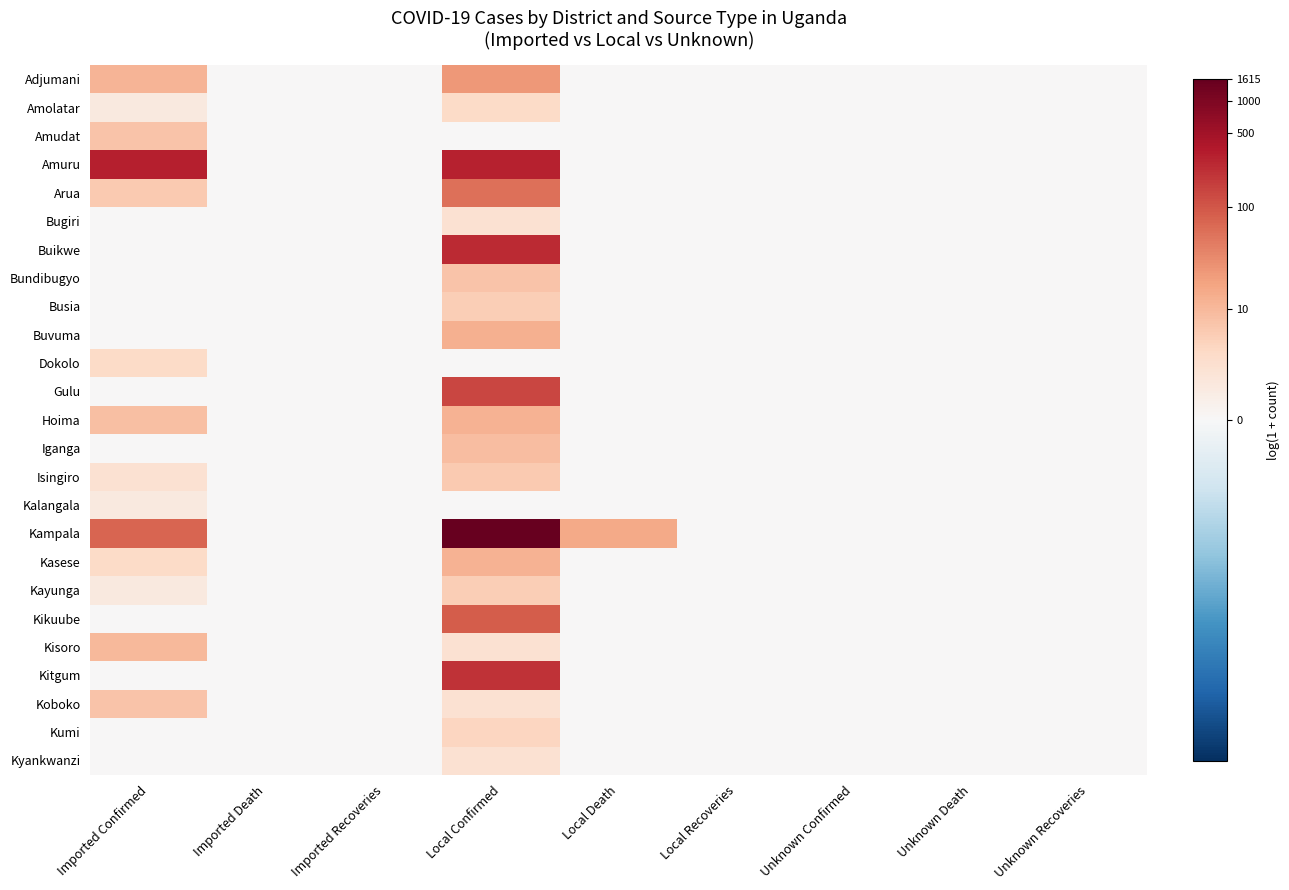

Reading left to right, transcribe all the data shown in this chart.

Adjumani: Imported Confirmed=2.5	Imported Death=0.0	Imported Recoveries=0.0	Local Confirmed=3.2	Local Death=0.0	Local Recoveries=0.0	Unknown Confirmed=0.0	Unknown Death=0.0	Unknown Recoveries=0.0
Amolatar: Imported Confirmed=0.7	Imported Death=0.0	Imported Recoveries=0.0	Local Confirmed=1.4	Local Death=0.0	Local Recoveries=0.0	Unknown Confirmed=0.0	Unknown Death=0.0	Unknown Recoveries=0.0
Amudat: Imported Confirmed=2.1	Imported Death=0.0	Imported Recoveries=0.0	Local Confirmed=0.0	Local Death=0.0	Local Recoveries=0.0	Unknown Confirmed=0.0	Unknown Death=0.0	Unknown Recoveries=0.0
Amuru: Imported Confirmed=5.8	Imported Death=0.0	Imported Recoveries=0.0	Local Confirmed=5.7	Local Death=0.0	Local Recoveries=0.0	Unknown Confirmed=0.0	Unknown Death=0.0	Unknown Recoveries=0.0
Arua: Imported Confirmed=1.9	Imported Death=0.0	Imported Recoveries=0.0	Local Confirmed=4.0	Local Death=0.0	Local Recoveries=0.0	Unknown Confirmed=0.0	Unknown Death=0.0	Unknown Recoveries=0.0
Bugiri: Imported Confirmed=0.0	Imported Death=0.0	Imported Recoveries=0.0	Local Confirmed=1.1	Local Death=0.0	Local Recoveries=0.0	Unknown Confirmed=0.0	Unknown Death=0.0	Unknown Recoveries=0.0
Buikwe: Imported Confirmed=0.0	Imported Death=0.0	Imported Recoveries=0.0	Local Confirmed=5.5	Local Death=0.0	Local Recoveries=0.0	Unknown Confirmed=0.0	Unknown Death=0.0	Unknown Recoveries=0.0
Bundibugyo: Imported Confirmed=0.0	Imported Death=0.0	Imported Recoveries=0.0	Local Confirmed=2.1	Local Death=0.0	Local Recoveries=0.0	Unknown Confirmed=0.0	Unknown Death=0.0	Unknown Recoveries=0.0
Busia: Imported Confirmed=0.0	Imported Death=0.0	Imported Recoveries=0.0	Local Confirmed=1.8	Local Death=0.0	Local Recoveries=0.0	Unknown Confirmed=0.0	Unknown Death=0.0	Unknown Recoveries=0.0
Buvuma: Imported Confirmed=0.0	Imported Death=0.0	Imported Recoveries=0.0	Local Confirmed=2.6	Local Death=0.0	Local Recoveries=0.0	Unknown Confirmed=0.0	Unknown Death=0.0	Unknown Recoveries=0.0
Dokolo: Imported Confirmed=1.4	Imported Death=0.0	Imported Recoveries=0.0	Local Confirmed=0.0	Local Death=0.0	Local Recoveries=0.0	Unknown Confirmed=0.0	Unknown Death=0.0	Unknown Recoveries=0.0
Gulu: Imported Confirmed=0.0	Imported Death=0.0	Imported Recoveries=0.0	Local Confirmed=4.9	Local Death=0.0	Local Recoveries=0.0	Unknown Confirmed=0.0	Unknown Death=0.0	Unknown Recoveries=0.0
Hoima: Imported Confirmed=2.2	Imported Death=0.0	Imported Recoveries=0.0	Local Confirmed=2.6	Local Death=0.0	Local Recoveries=0.0	Unknown Confirmed=0.0	Unknown Death=0.0	Unknown Recoveries=0.0
Iganga: Imported Confirmed=0.0	Imported Death=0.0	Imported Recoveries=0.0	Local Confirmed=2.3	Local Death=0.0	Local Recoveries=0.0	Unknown Confirmed=0.0	Unknown Death=0.0	Unknown Recoveries=0.0
Isingiro: Imported Confirmed=1.1	Imported Death=0.0	Imported Recoveries=0.0	Local Confirmed=1.9	Local Death=0.0	Local Recoveries=0.0	Unknown Confirmed=0.0	Unknown Death=0.0	Unknown Recoveries=0.0
Kalangala: Imported Confirmed=0.7	Imported Death=0.0	Imported Recoveries=0.0	Local Confirmed=0.0	Local Death=0.0	Local Recoveries=0.0	Unknown Confirmed=0.0	Unknown Death=0.0	Unknown Recoveries=0.0
Kampala: Imported Confirmed=4.3	Imported Death=0.0	Imported Recoveries=0.0	Local Confirmed=7.4	Local Death=2.8	Local Recoveries=0.0	Unknown Confirmed=0.0	Unknown Death=0.0	Unknown Recoveries=0.0
Kasese: Imported Confirmed=1.4	Imported Death=0.0	Imported Recoveries=0.0	Local Confirmed=2.6	Local Death=0.0	Local Recoveries=0.0	Unknown Confirmed=0.0	Unknown Death=0.0	Unknown Recoveries=0.0
Kayunga: Imported Confirmed=0.7	Imported Death=0.0	Imported Recoveries=0.0	Local Confirmed=1.8	Local Death=0.0	Local Recoveries=0.0	Unknown Confirmed=0.0	Unknown Death=0.0	Unknown Recoveries=0.0
Kikuube: Imported Confirmed=0.0	Imported Death=0.0	Imported Recoveries=0.0	Local Confirmed=4.5	Local Death=0.0	Local Recoveries=0.0	Unknown Confirmed=0.0	Unknown Death=0.0	Unknown Recoveries=0.0
Kisoro: Imported Confirmed=2.4	Imported Death=0.0	Imported Recoveries=0.0	Local Confirmed=1.1	Local Death=0.0	Local Recoveries=0.0	Unknown Confirmed=0.0	Unknown Death=0.0	Unknown Recoveries=0.0
Kitgum: Imported Confirmed=0.0	Imported Death=0.0	Imported Recoveries=0.0	Local Confirmed=5.3	Local Death=0.0	Local Recoveries=0.0	Unknown Confirmed=0.0	Unknown Death=0.0	Unknown Recoveries=0.0
Koboko: Imported Confirmed=2.1	Imported Death=0.0	Imported Recoveries=0.0	Local Confirmed=1.1	Local Death=0.0	Local Recoveries=0.0	Unknown Confirmed=0.0	Unknown Death=0.0	Unknown Recoveries=0.0
Kumi: Imported Confirmed=0.0	Imported Death=0.0	Imported Recoveries=0.0	Local Confirmed=1.6	Local Death=0.0	Local Recoveries=0.0	Unknown Confirmed=0.0	Unknown Death=0.0	Unknown Recoveries=0.0
Kyankwanzi: Imported Confirmed=0.0	Imported Death=0.0	Imported Recoveries=0.0	Local Confirmed=1.1	Local Death=0.0	Local Recoveries=0.0	Unknown Confirmed=0.0	Unknown Death=0.0	Unknown Recoveries=0.0